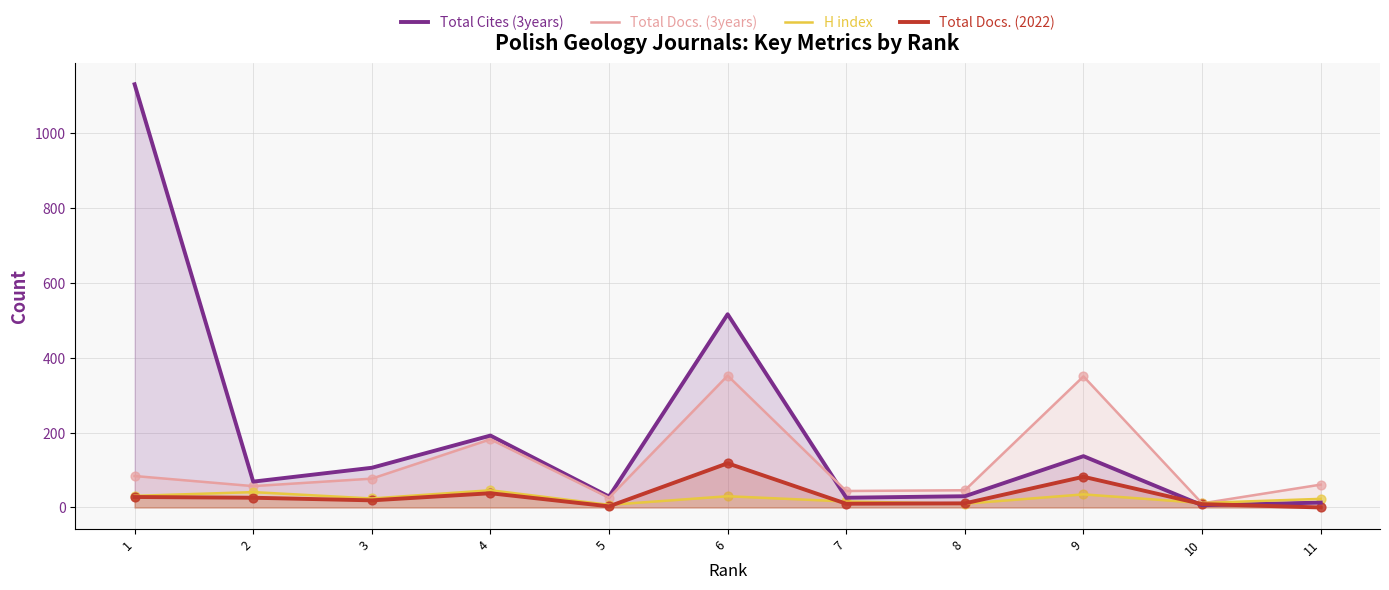

Is the value of Total Docs. (2022) at 4 greater than the value of H index at 9?

Yes